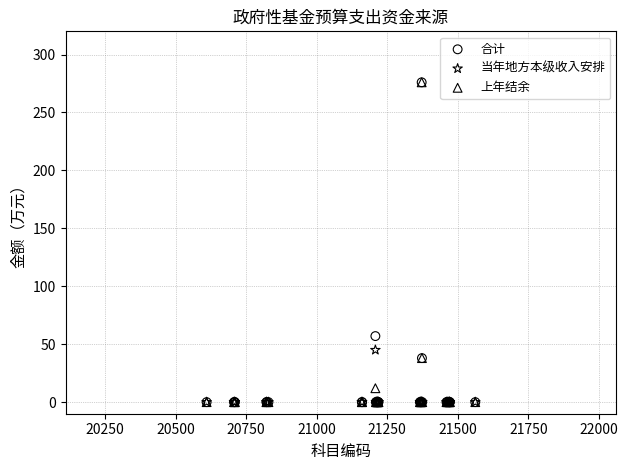

Across all series, what Y value is closest to 138?

57